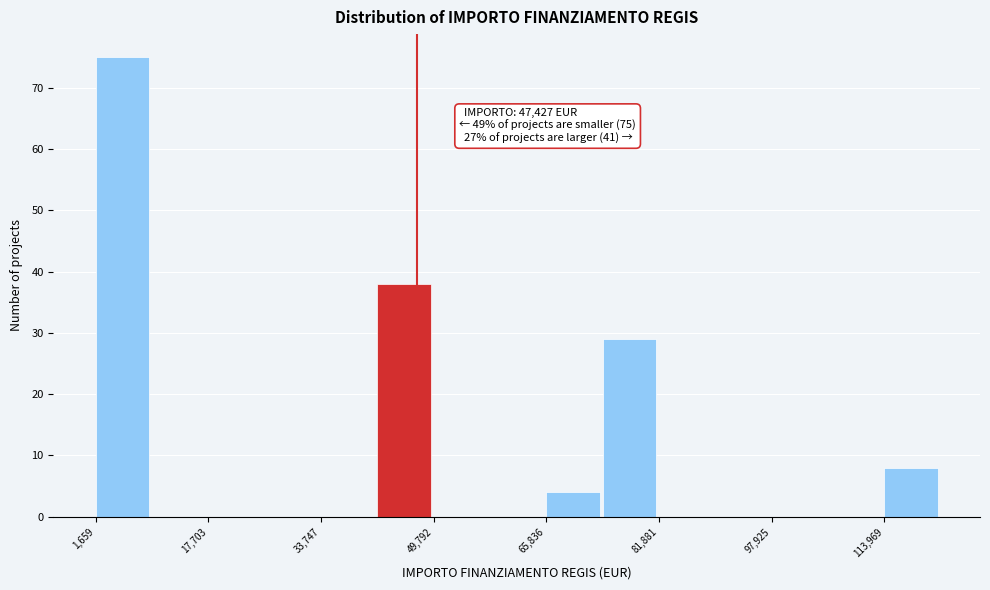

Over which range of the x-axis is the bar tallest?

2000 to 10000